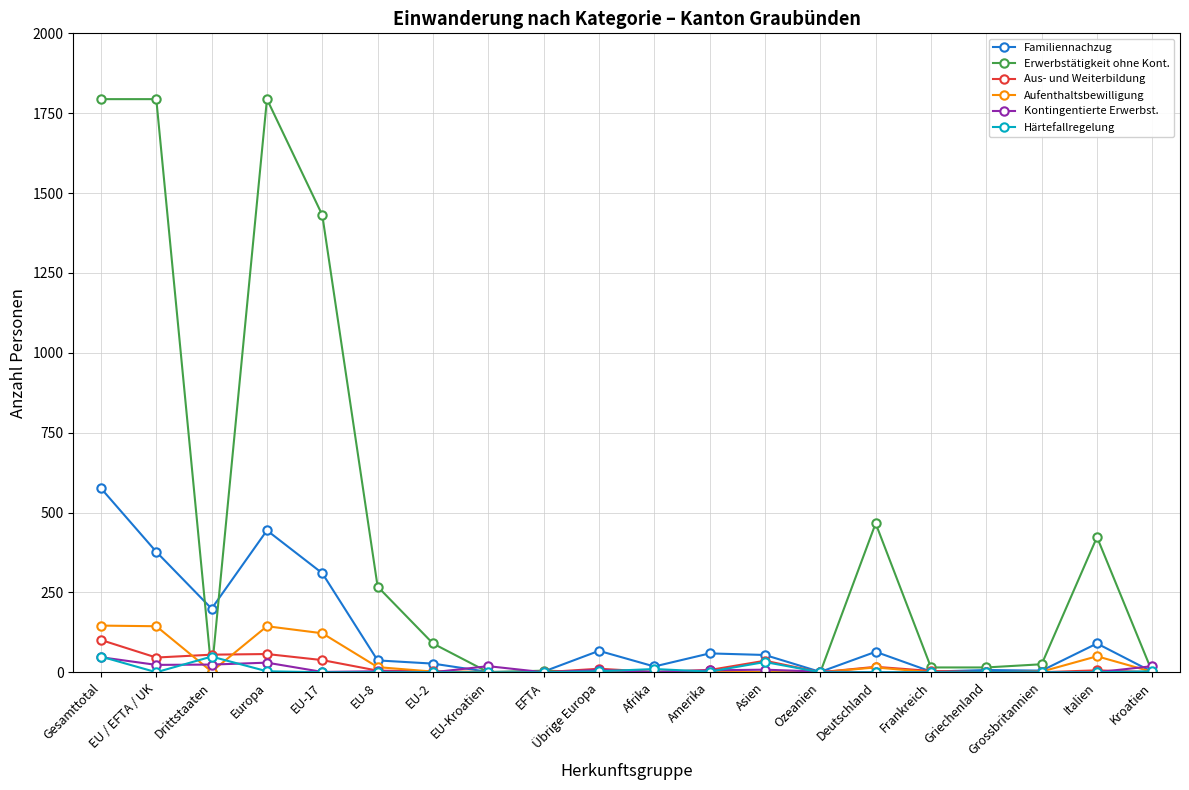

What is the label of the 14th point from the left?

Ozeanien